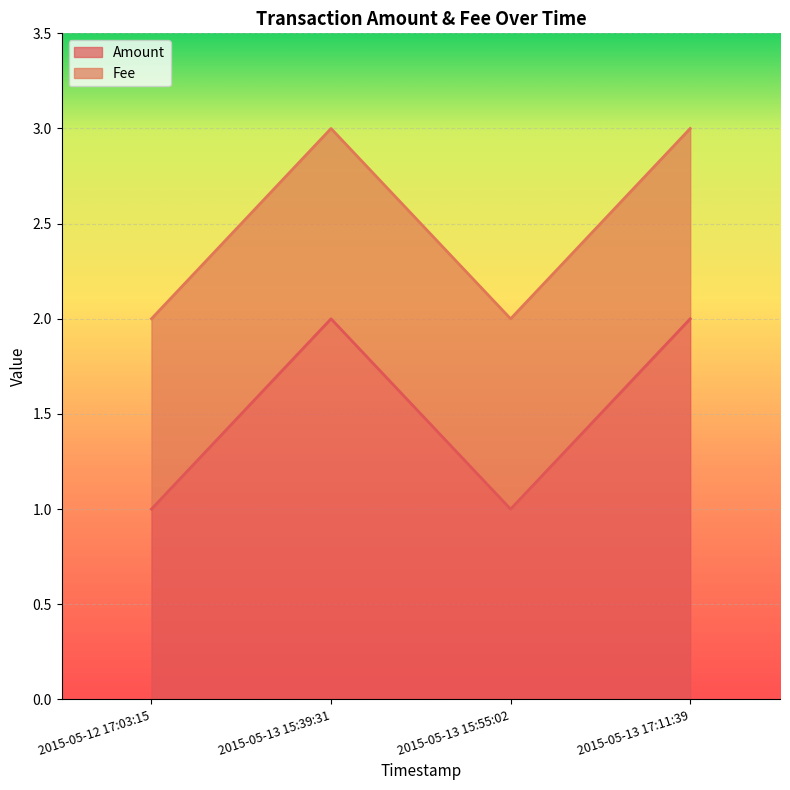

What is the approximate value at 2015-05-13 15:39:31?

2